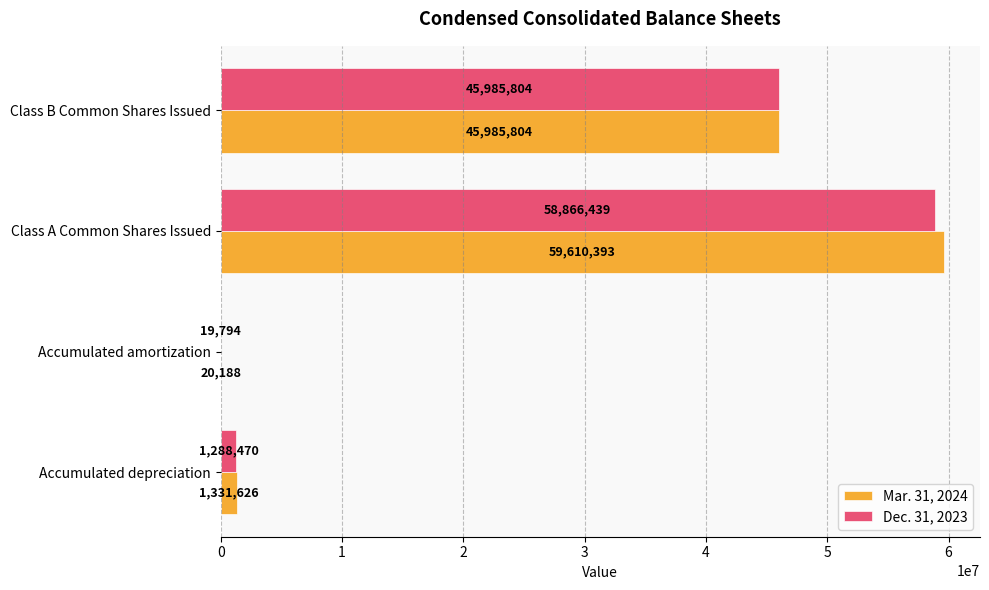

What is the sum of the Mar. 31, 2024 values at Class A Common Shares Issued and Accumulated depreciation?

60942019